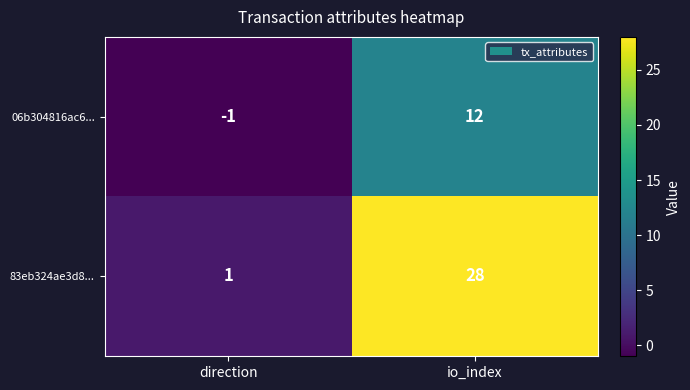

Reading left to right, list all the values displayed in this chart.

06b304816ac6...: -1	12
83eb324ae3d8...: 1	28